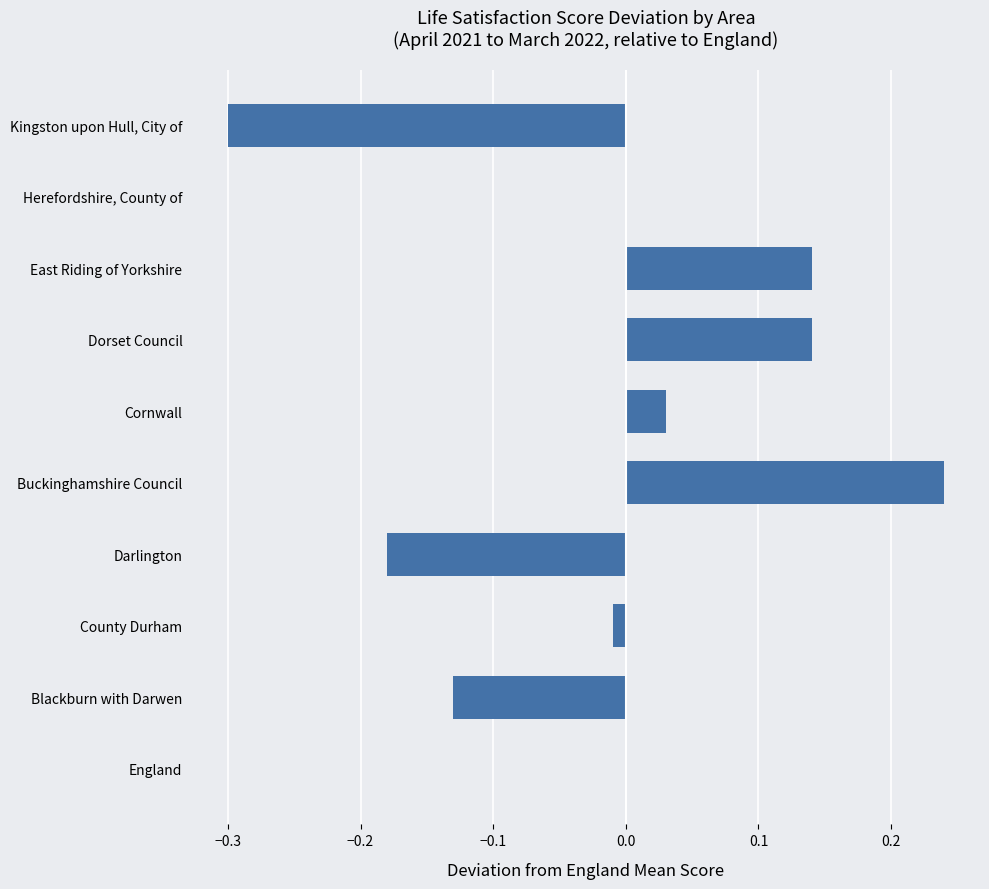

Between Cornwall and East Riding of Yorkshire, which is larger?

East Riding of Yorkshire